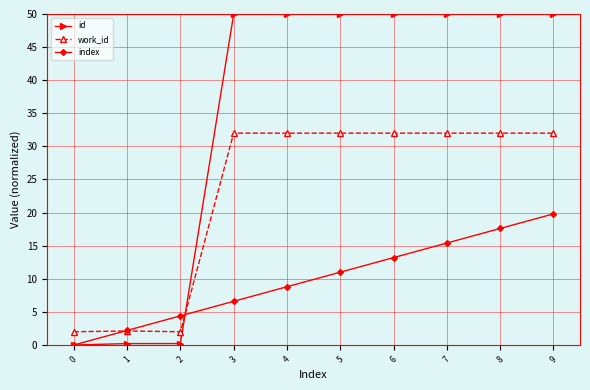

Is this an area chart (filled region under the line)?

No